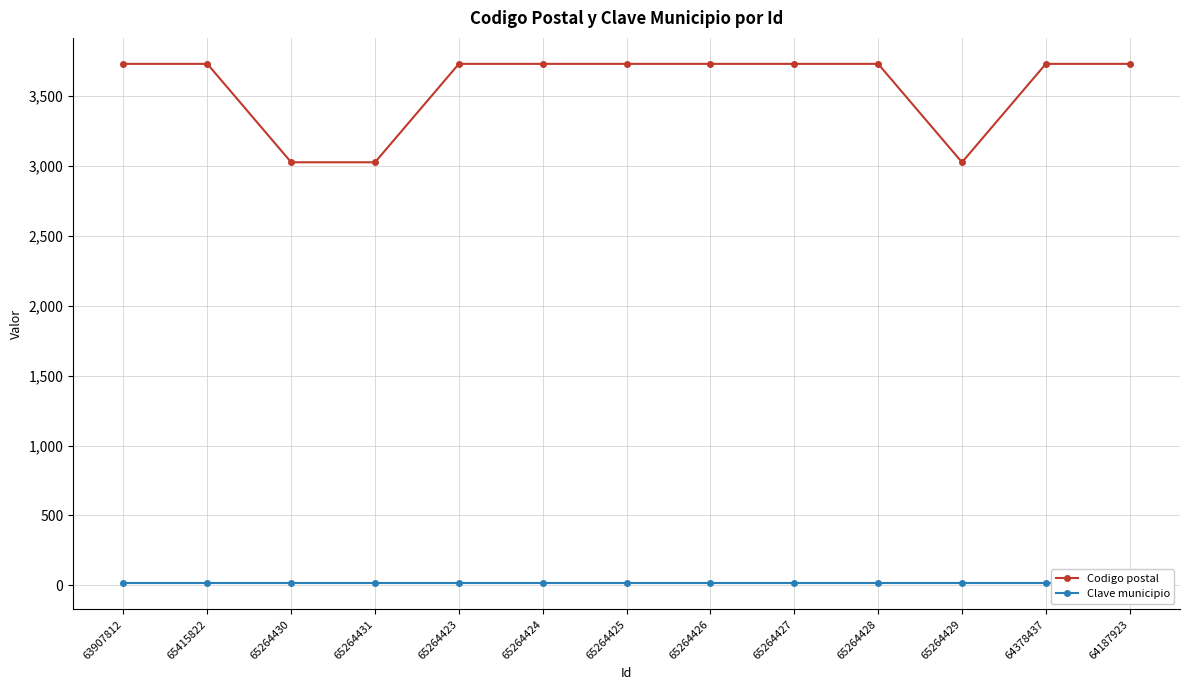

True or false: Clave municipio and Codigo postal intersect in this chart.

False